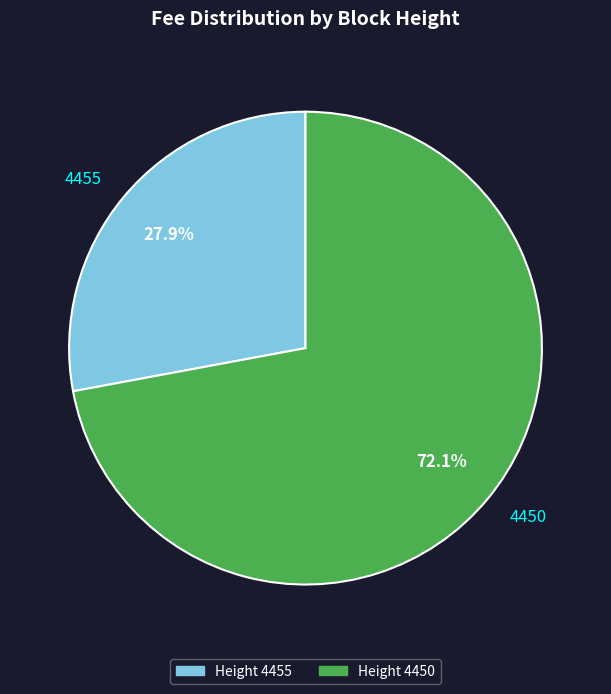

What is the largest slice in the pie chart?

4450